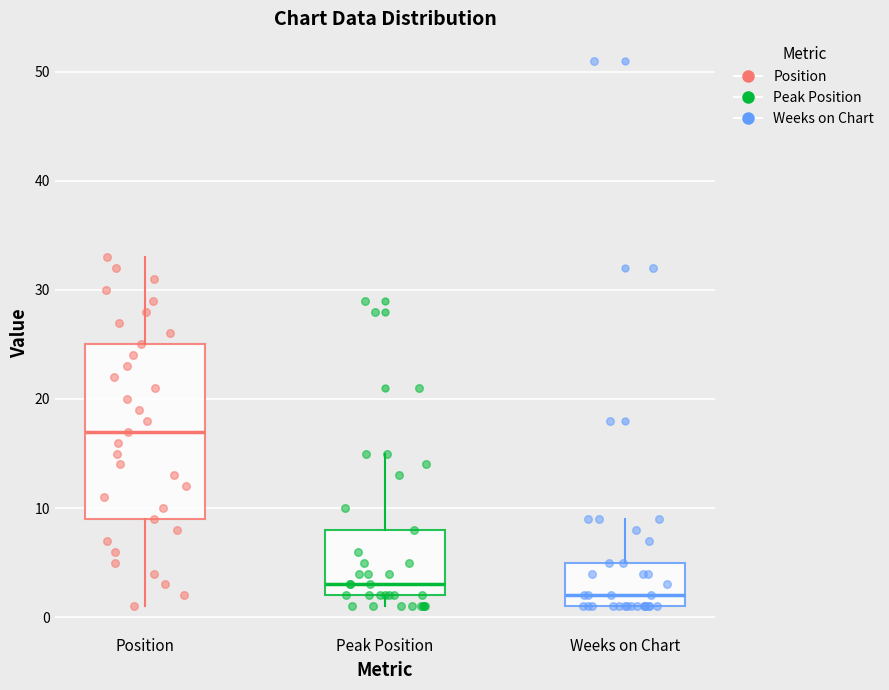

Which box is the tallest, from its lower edge to its upper edge?

Position